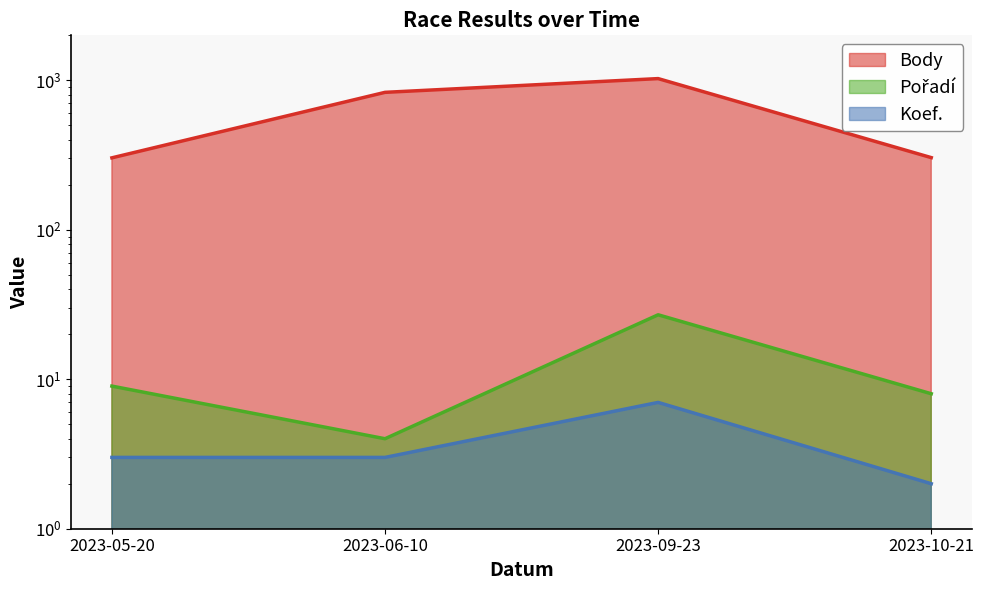

Reading right to left, extract all data points from this chart.

Body: 2023-10-21=304	2023-09-23=1027	2023-06-10=831	2023-05-20=303
Pořadí: 2023-10-21=8	2023-09-23=27	2023-06-10=4	2023-05-20=9
Koef.: 2023-10-21=2	2023-09-23=7	2023-06-10=3	2023-05-20=3